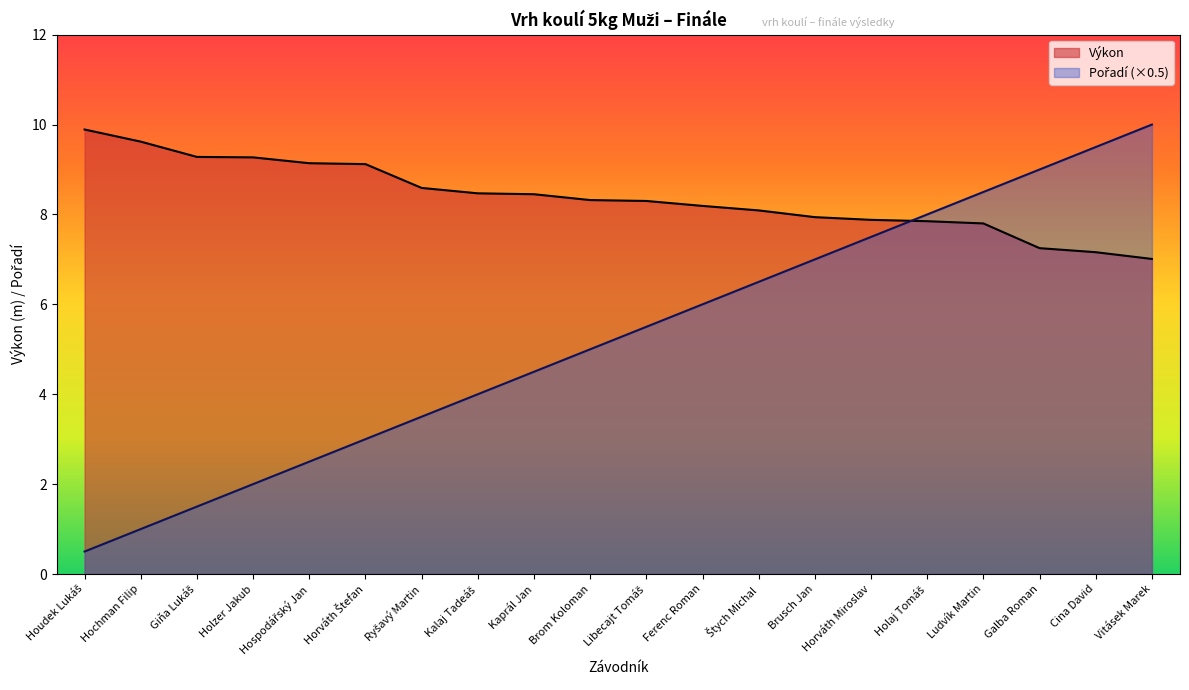

How many lines are shown in the chart?

2